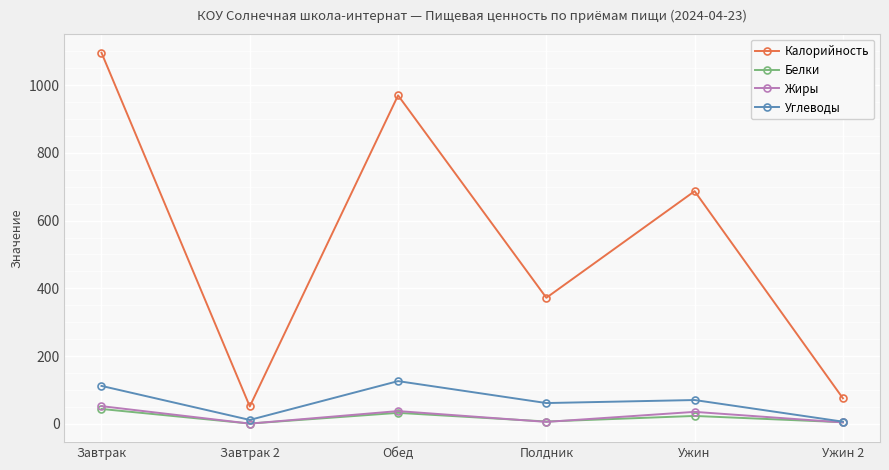

How many distinct data groups are displayed?

4